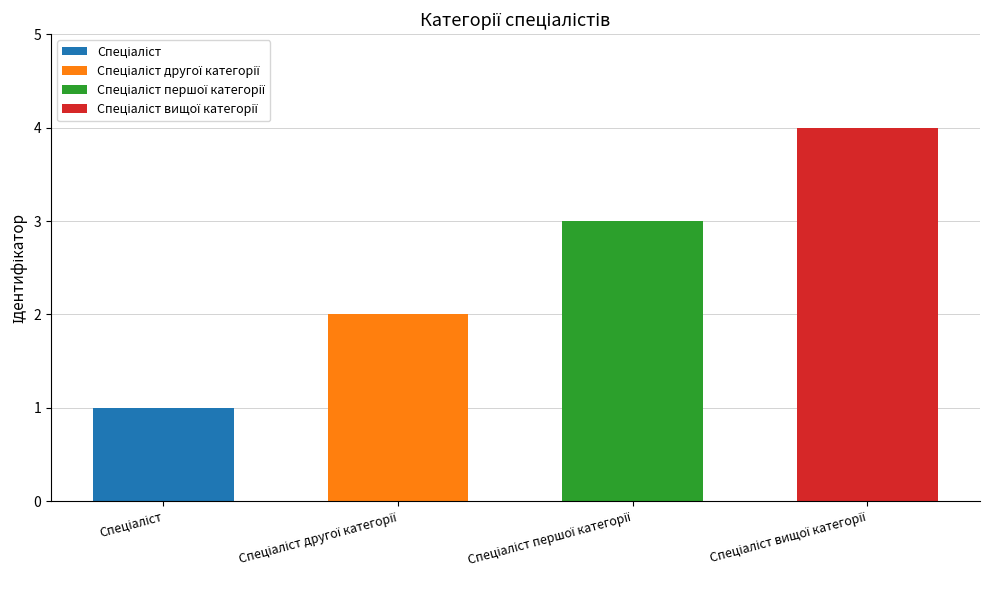

Between Спеціаліст другої категорії and Спеціаліст першої категорії, which is larger?

Спеціаліст першої категорії